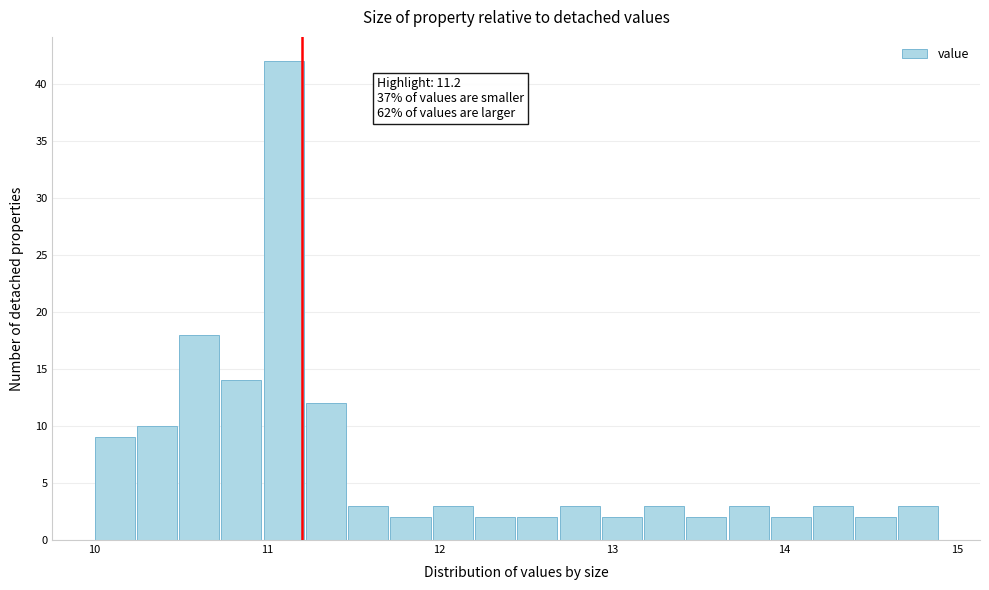

Read against the x-axis, roughly where is the centre of the tallest bar?

11.1